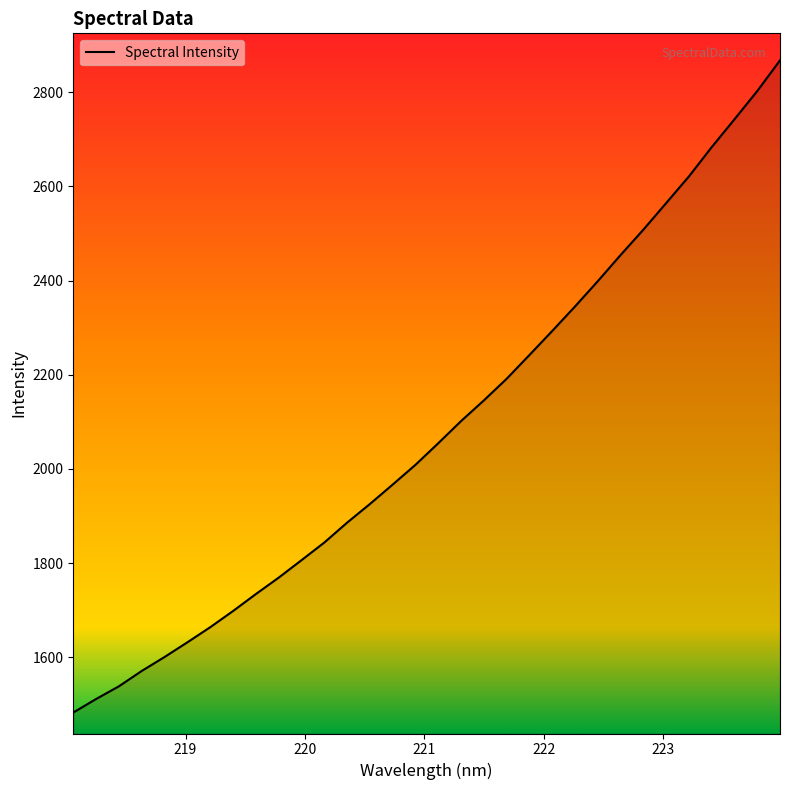

What is the smallest value displayed?

1483.0